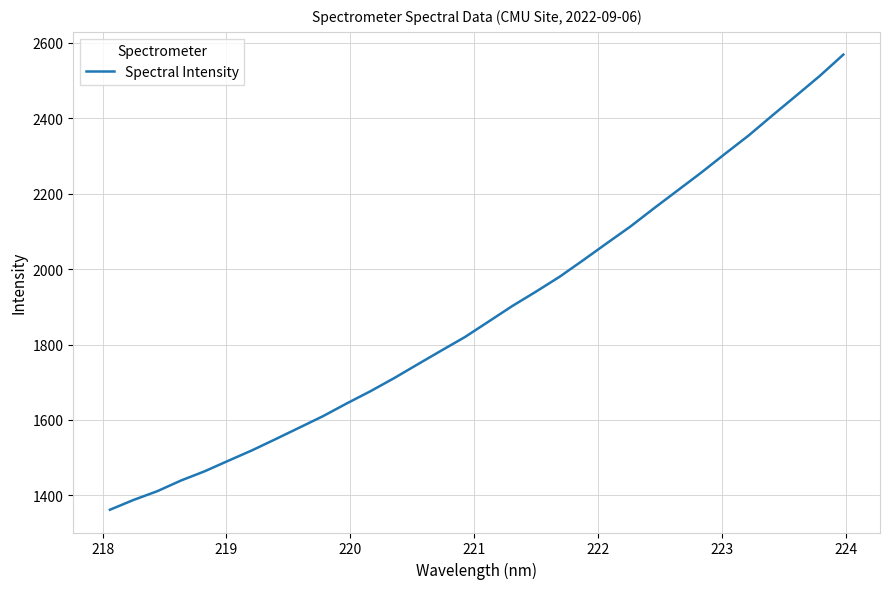

What is the maximum value shown in the chart?

2569.1